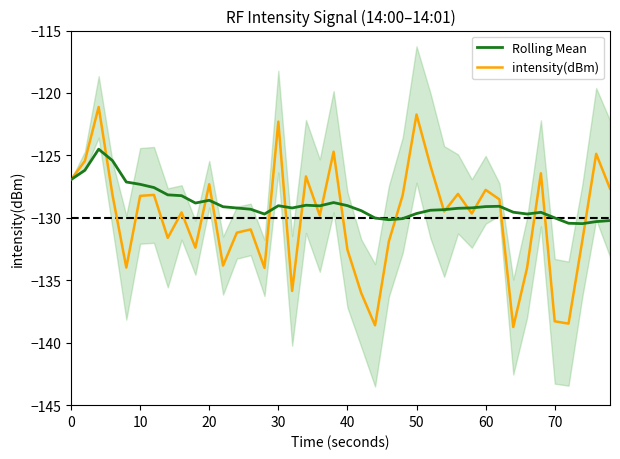

How many data points in intensity(dBm) are less than -129?

21